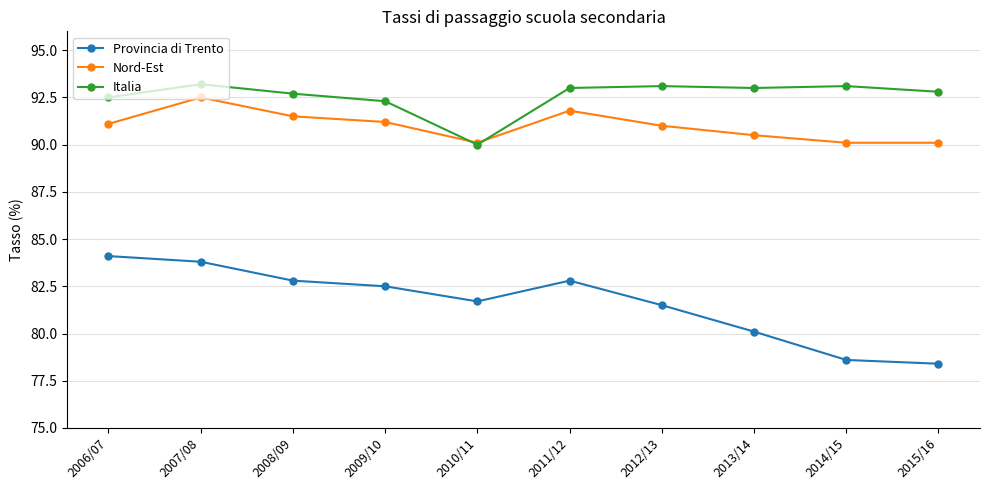

How many data points in Provincia di Trento are less than 82?

5